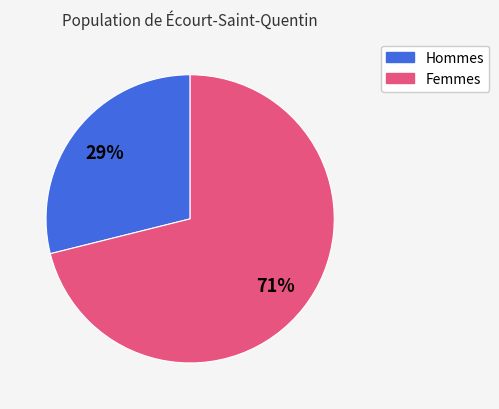

Is there any slice that represents more than half of the pie?

Yes